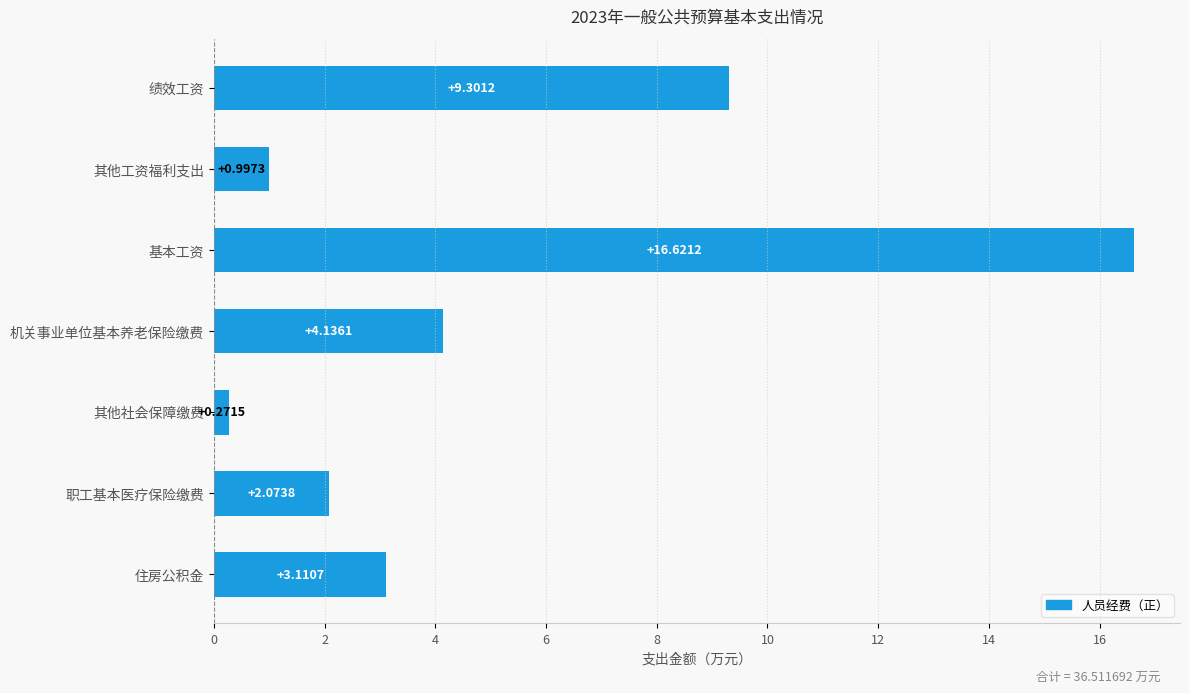

List the labels in order of value, smallest first.

其他社会保障缴费, 其他工资福利支出, 职工基本医疗保险缴费, 住房公积金, 机关事业单位基本养老保险缴费, 绩效工资, 基本工资